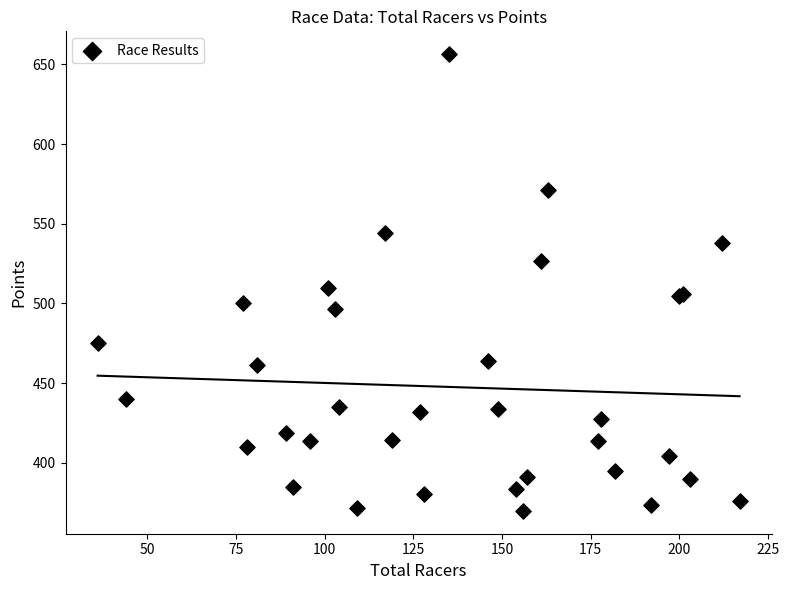

What Y value in the scatter plot is closest to 513?

509.8